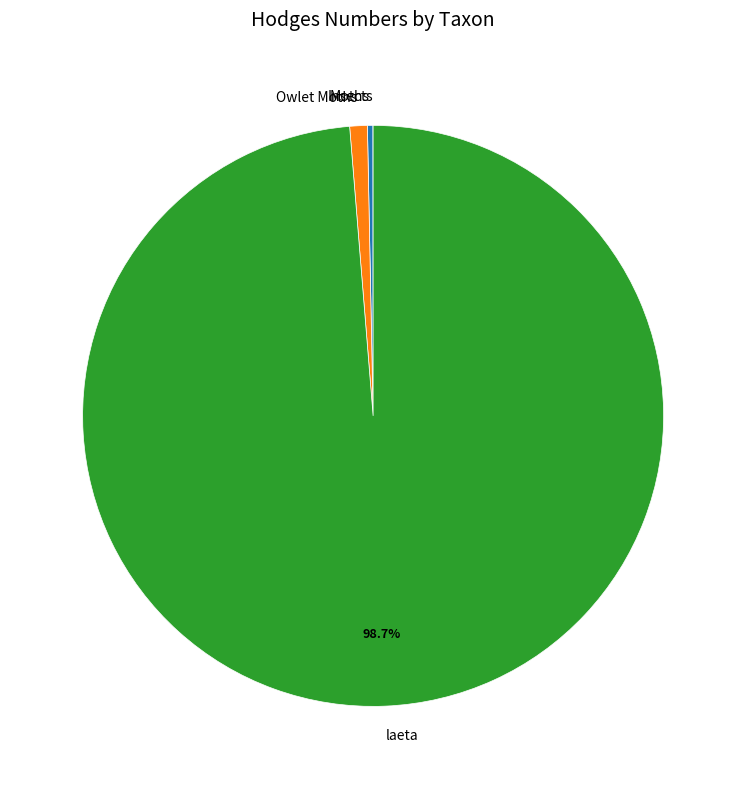

What is the largest slice in the pie chart?

laeta